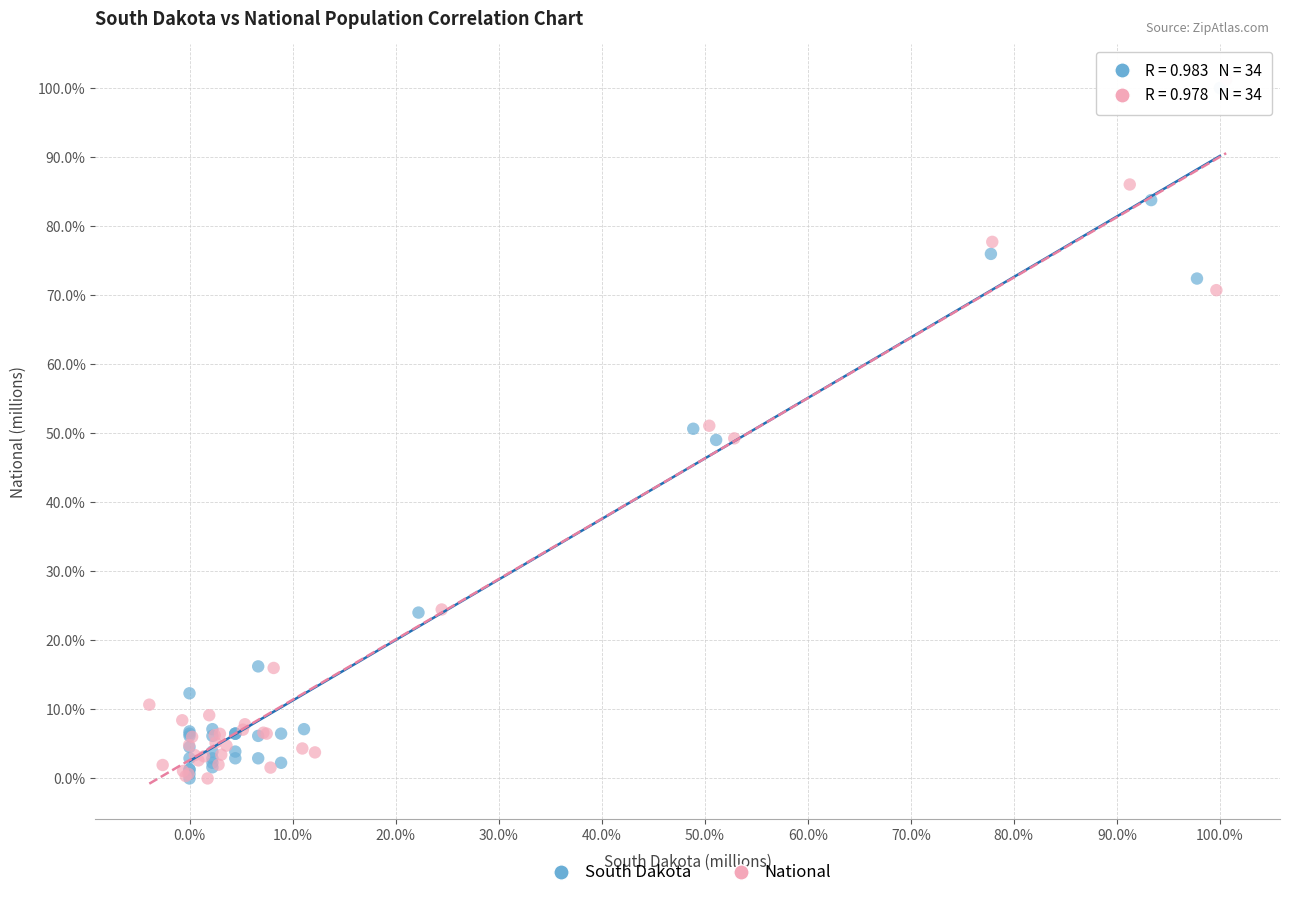

Which series contains the highest Y value?

National